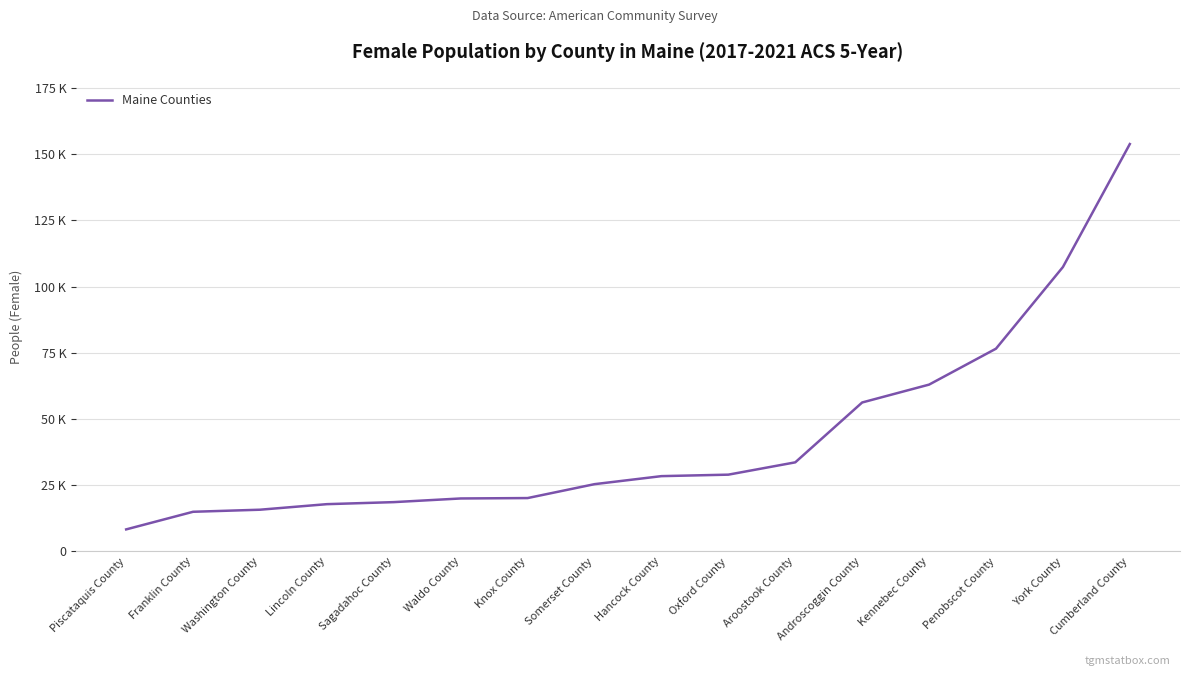

Reading right to left, transcribe all the data shown in this chart.

153853	107388	76553	62975	56226	33611	28959	28400	25368	20115	19964	18582	17813	15716	14935	8280